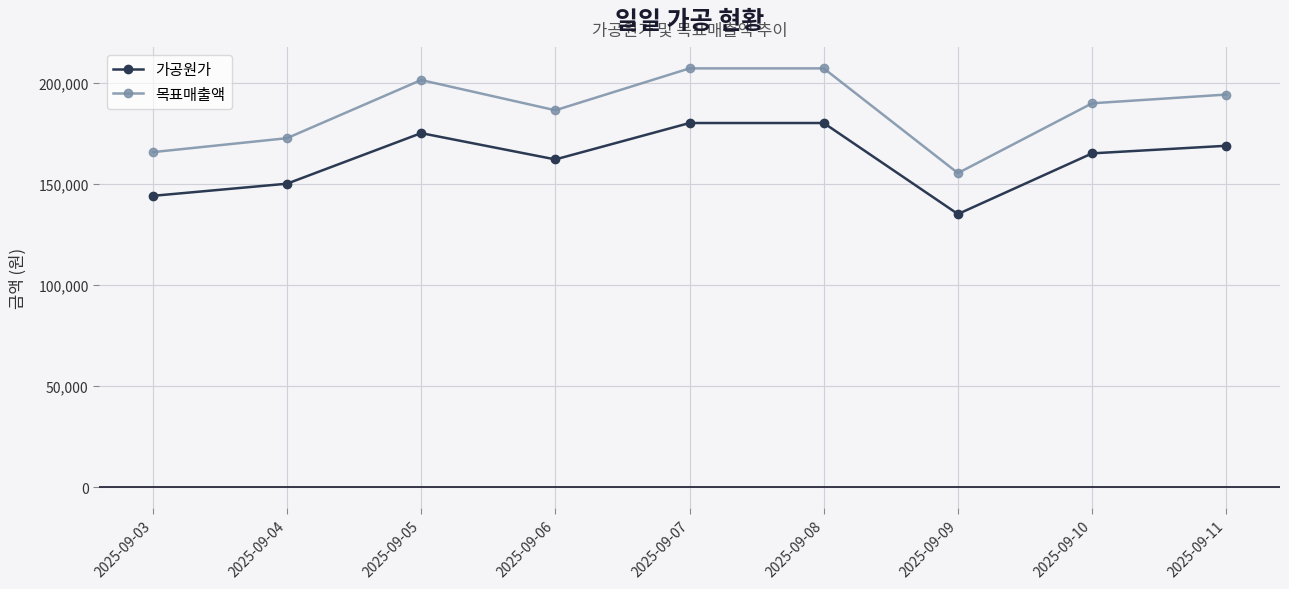

Is it true that 가공원가 equals 150000 at 2025-09-04?

True